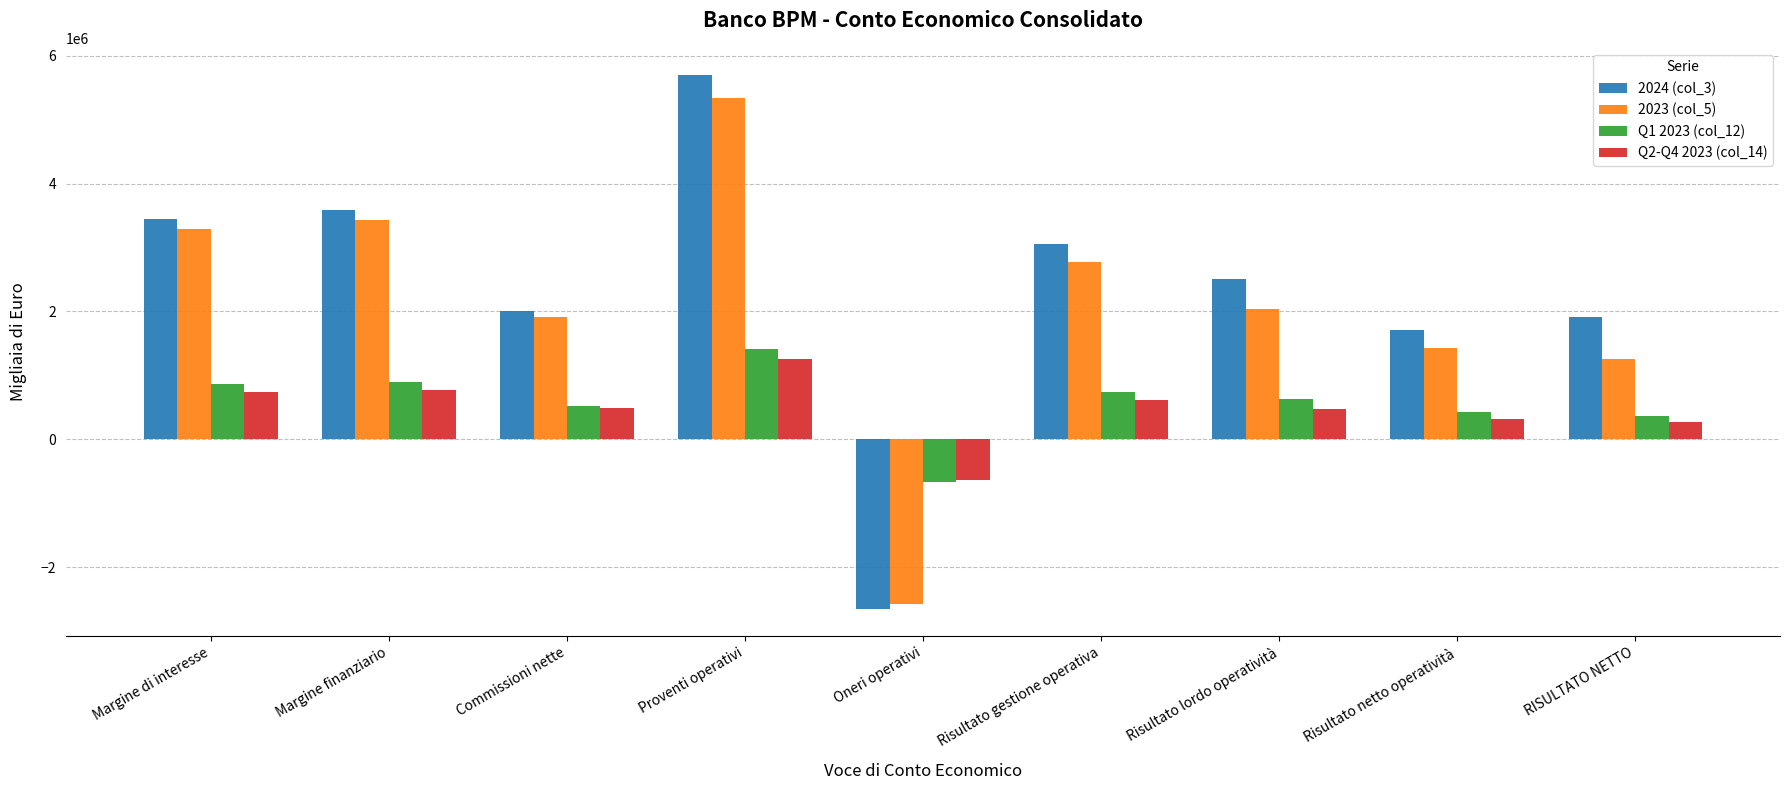

Which series has the widest spread of values?

2024 (col_3)